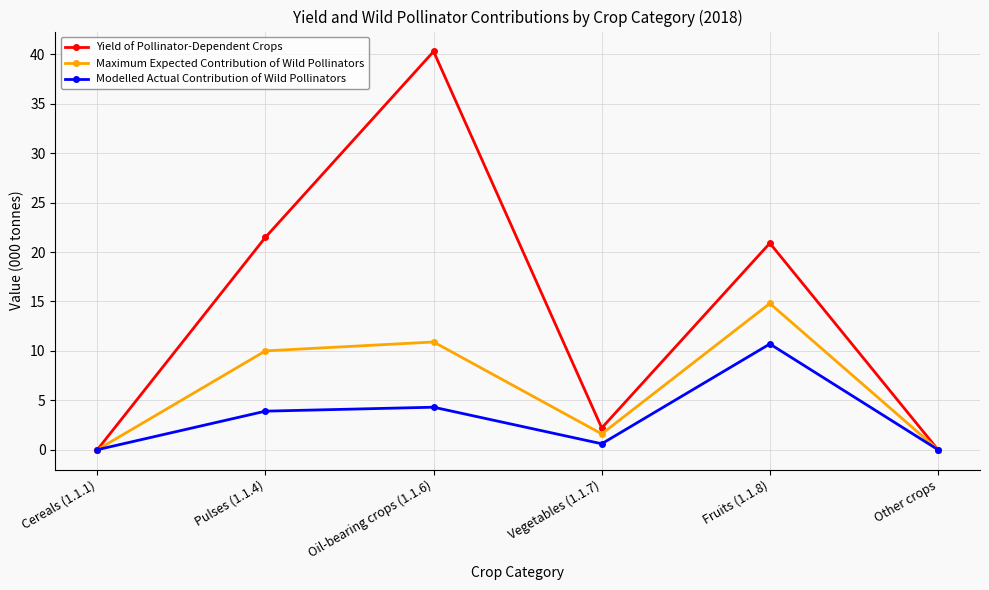

At which category is the sum across all series the highest?

Oil-bearing crops (1.1.6)